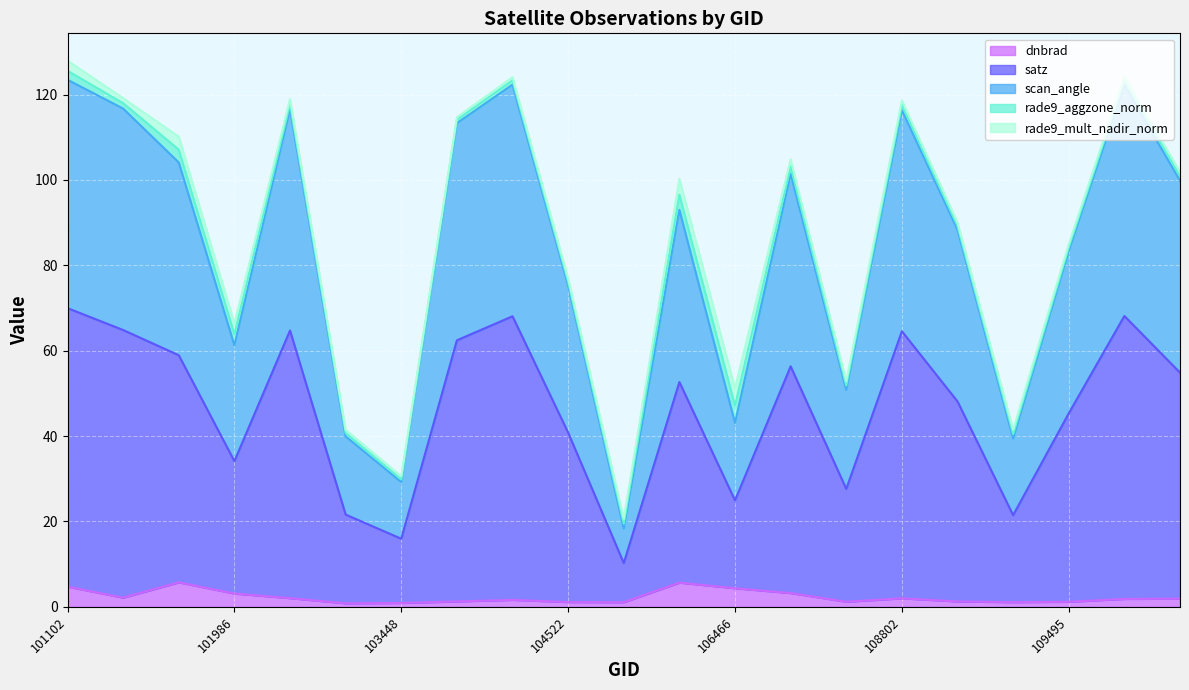

What is the highest value of the dnbrad series?

5.7